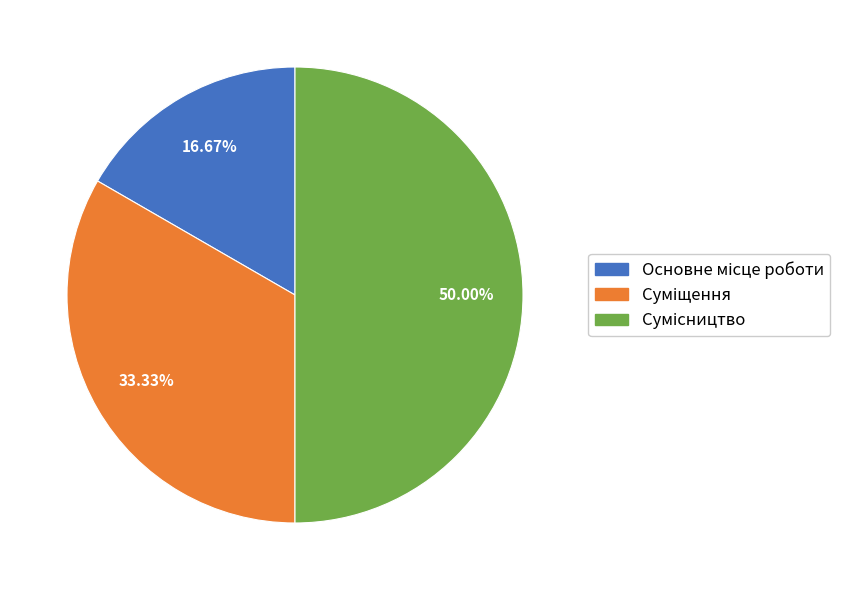

What is the largest slice in the pie chart?

Сумісництво